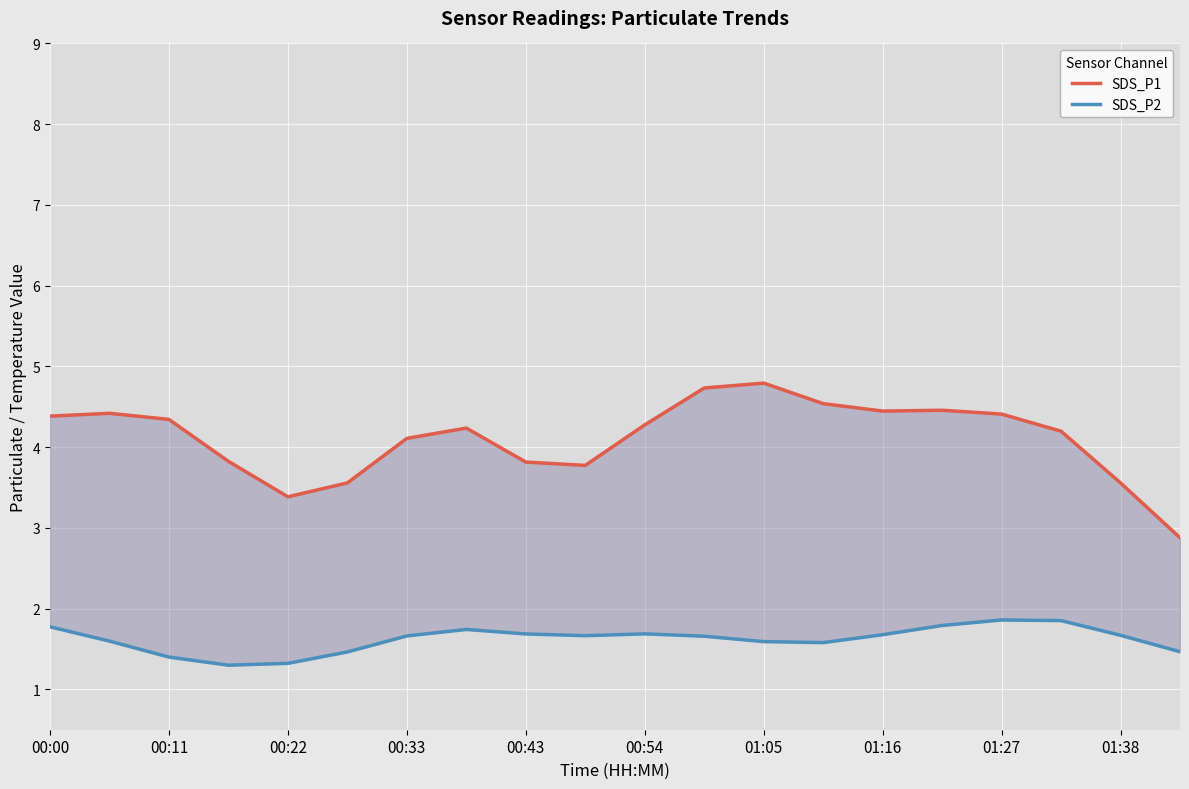

True or false: SDS_P1 and SDS_P2 cross at least once.

False